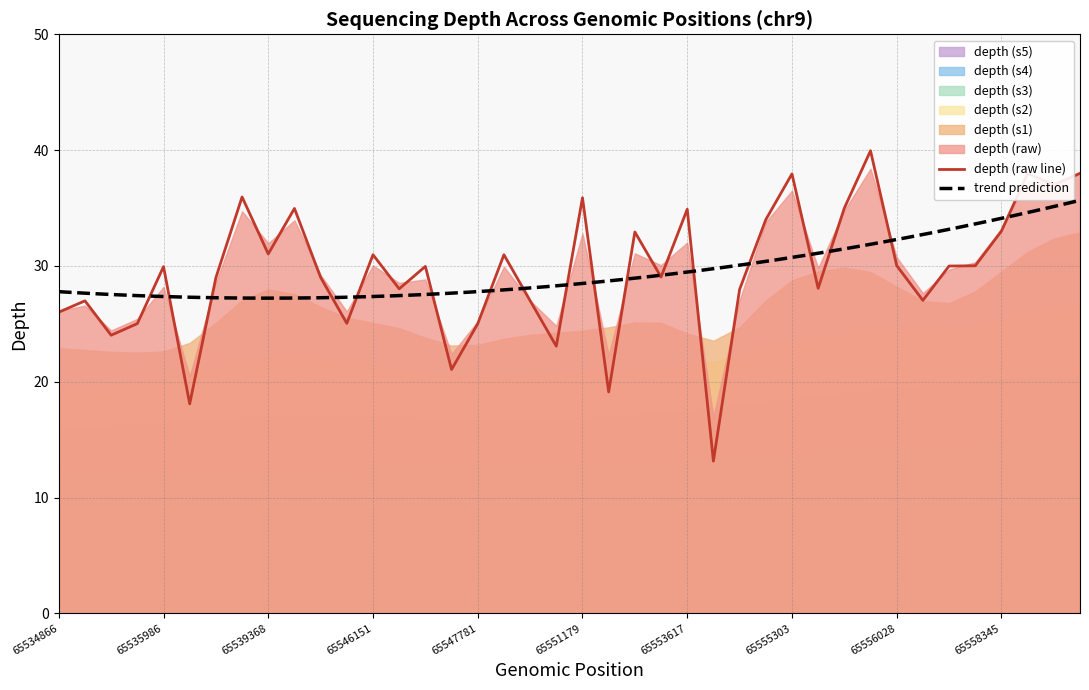

What is the highest value of the depth (raw line) series?

39.9